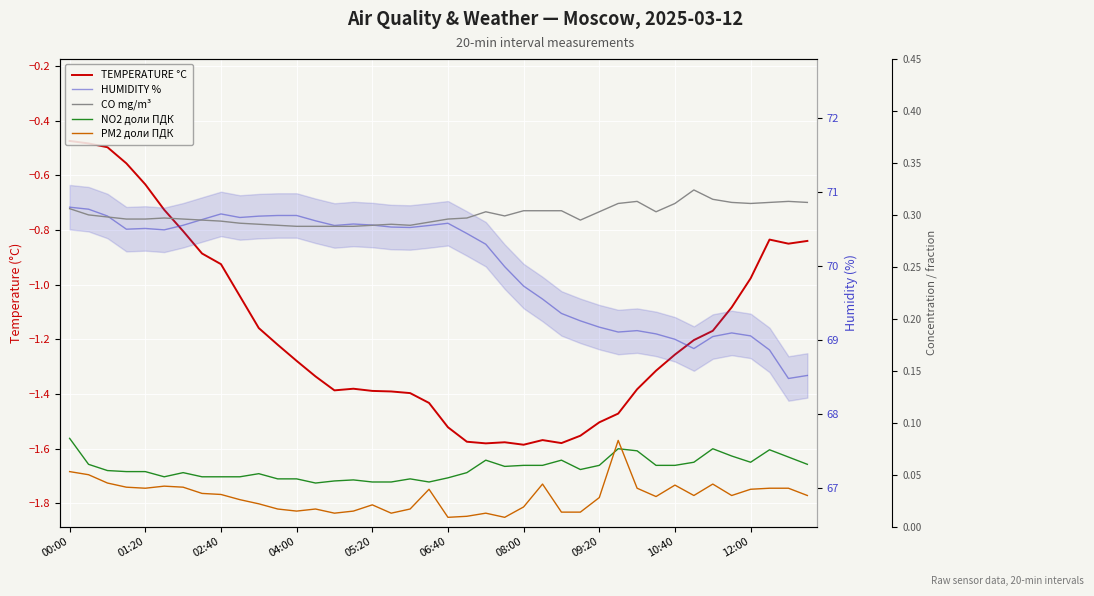

What is the sum of all CO mg/m³ values?

12.0